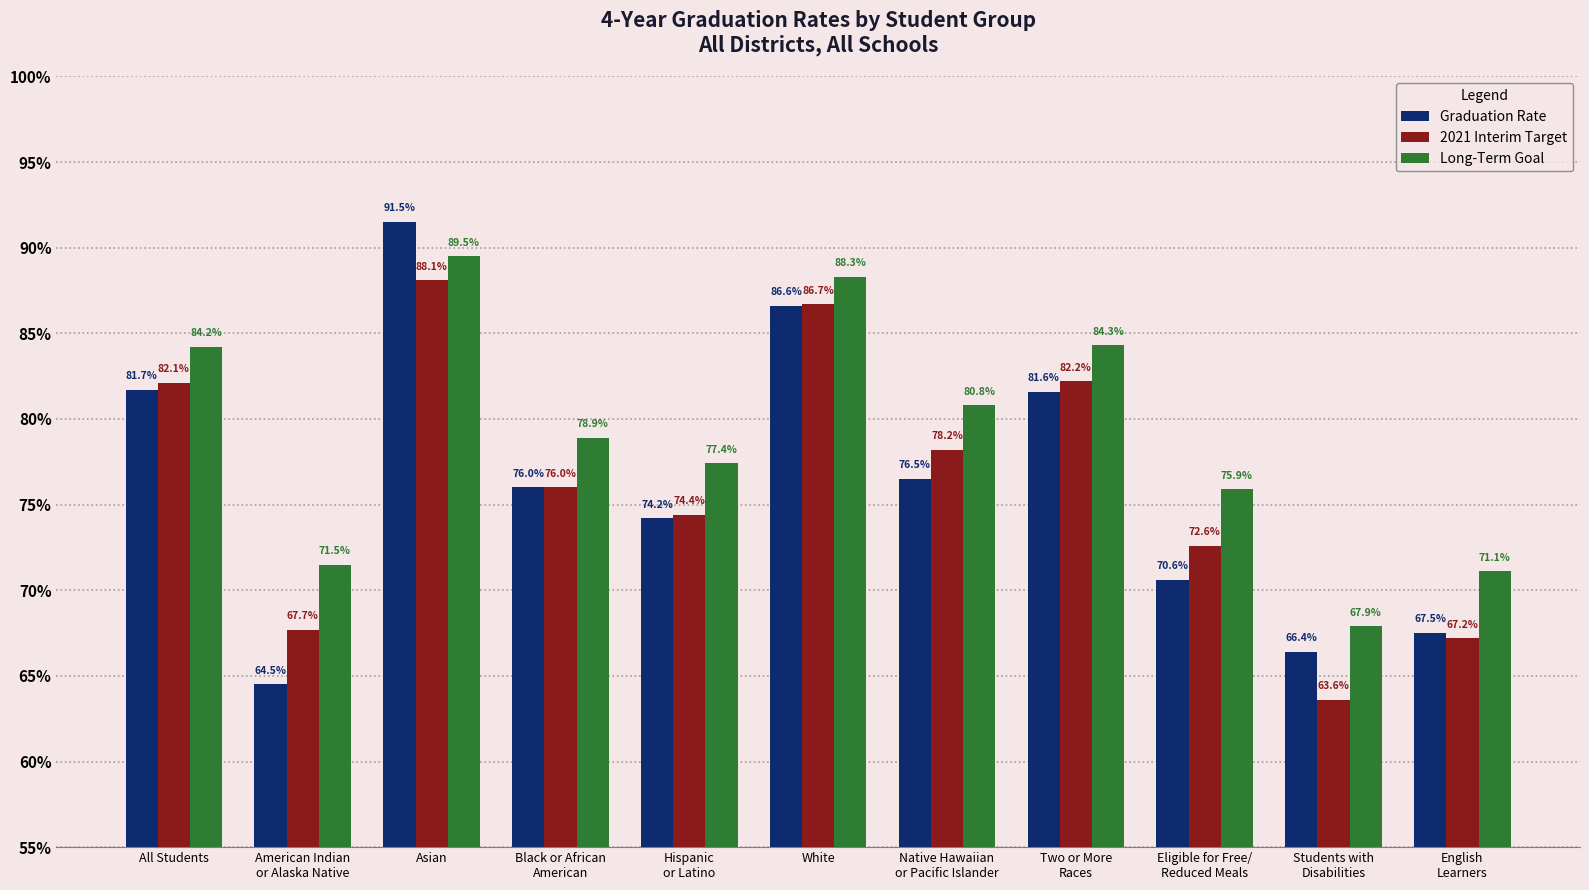

At which label does 2021 Interim Target reach its peak?

Asian